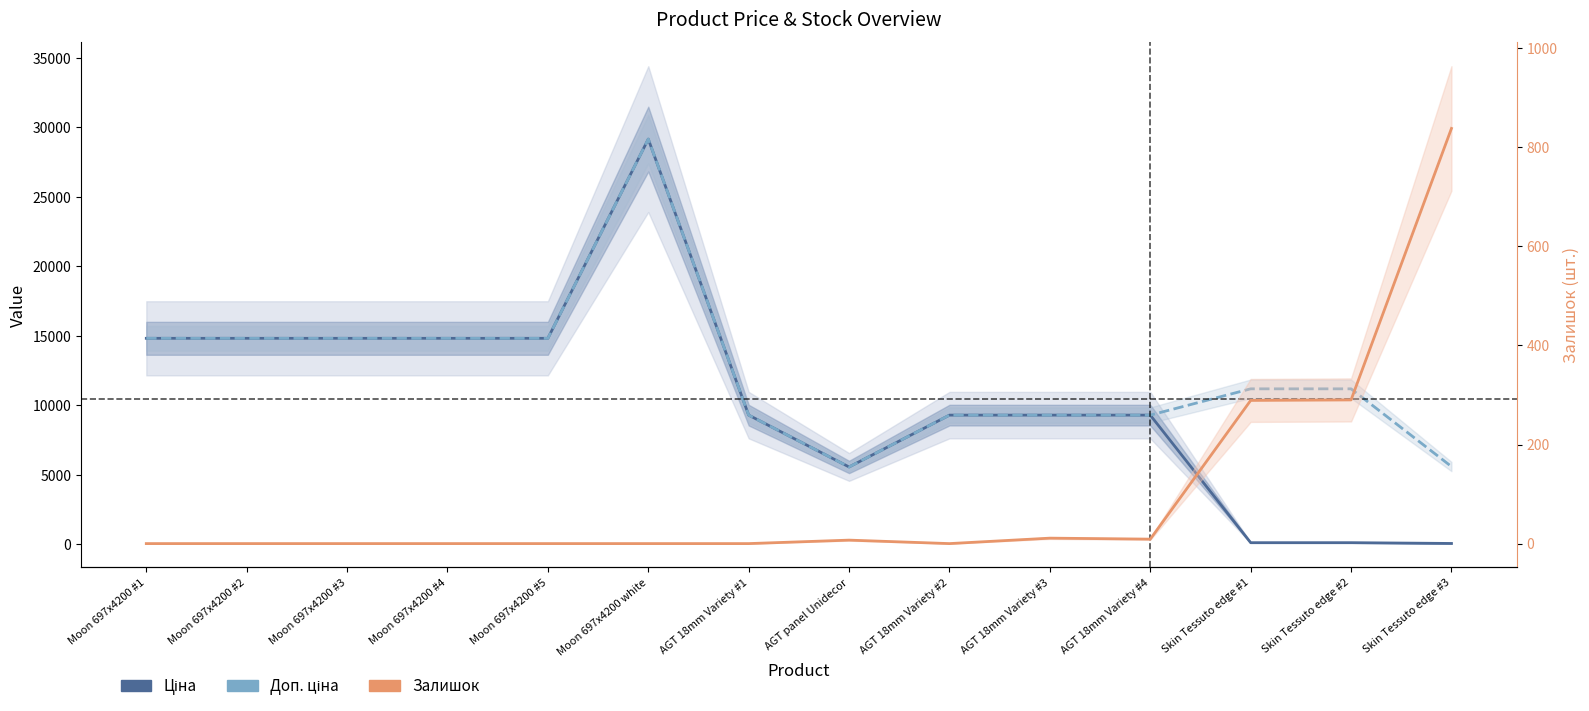

Which series has the widest spread of values?

Ціна